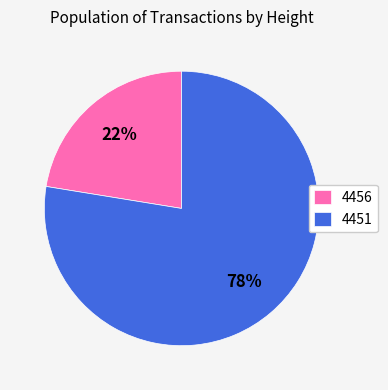

Rank the categories by value from lowest to highest.

4456, 4451